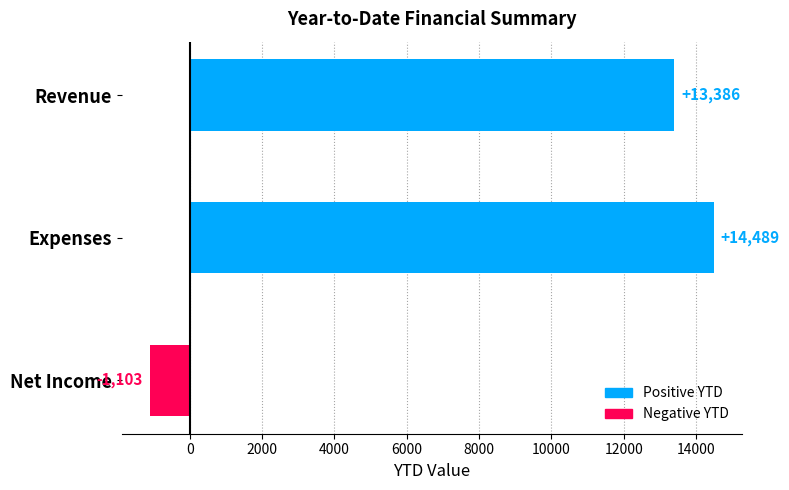

How many data points are less than 13386?

1